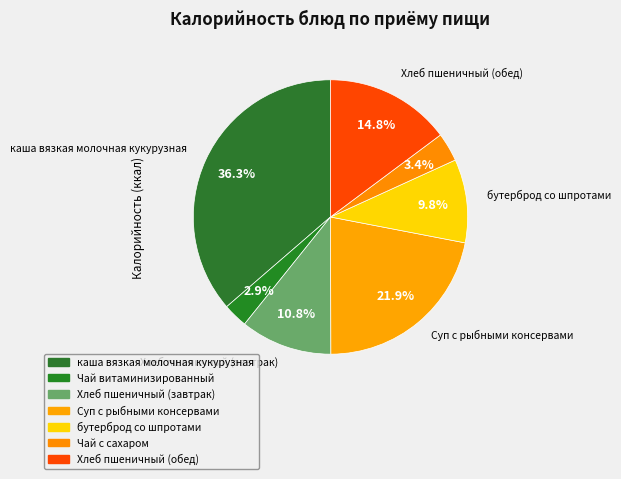

What is the change in value from Чай с сахаром to Хлеб пшеничный (обед)?

+90.4